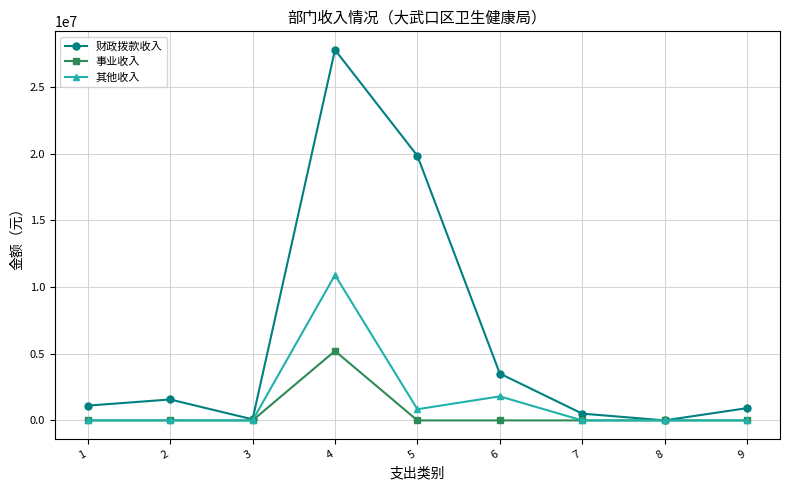

Between 3 and 6, which series saw the biggest shift?

财政拨款收入